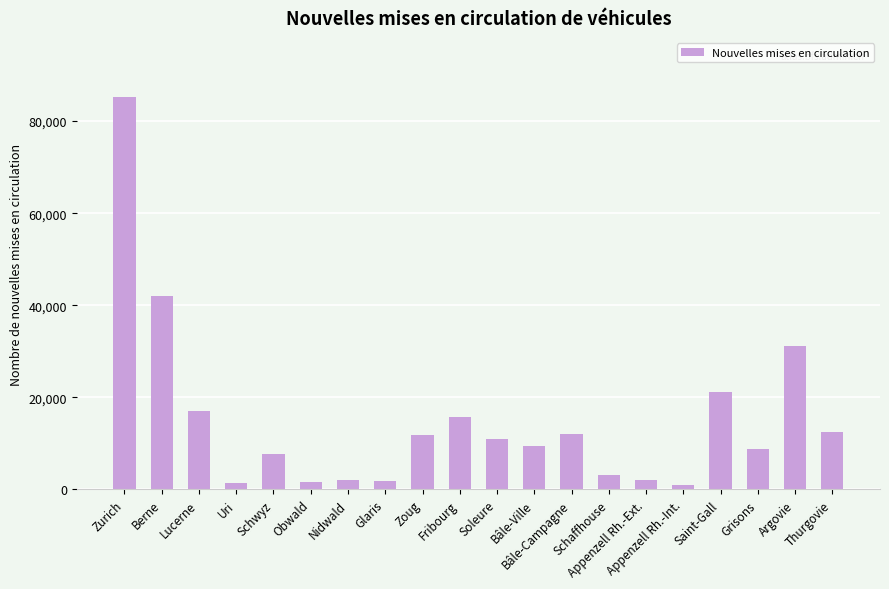

What is the maximum value shown in the chart?

85290